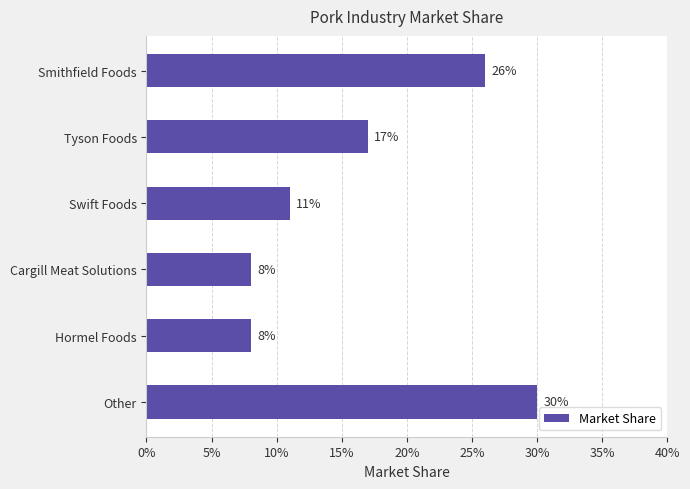

Are the bars horizontal?

Yes